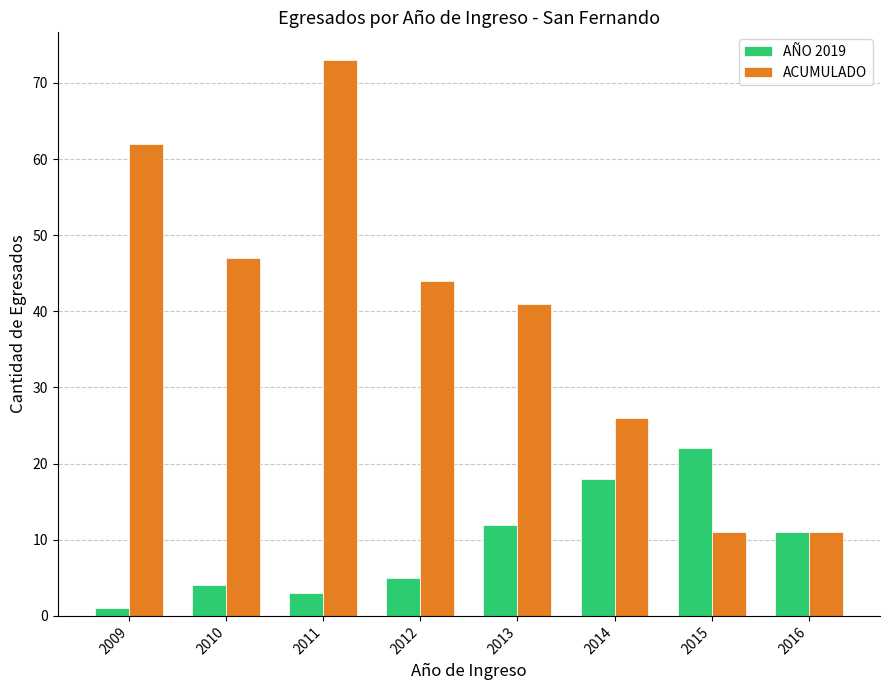

At which label is ACUMULADO closest to 42?

2013